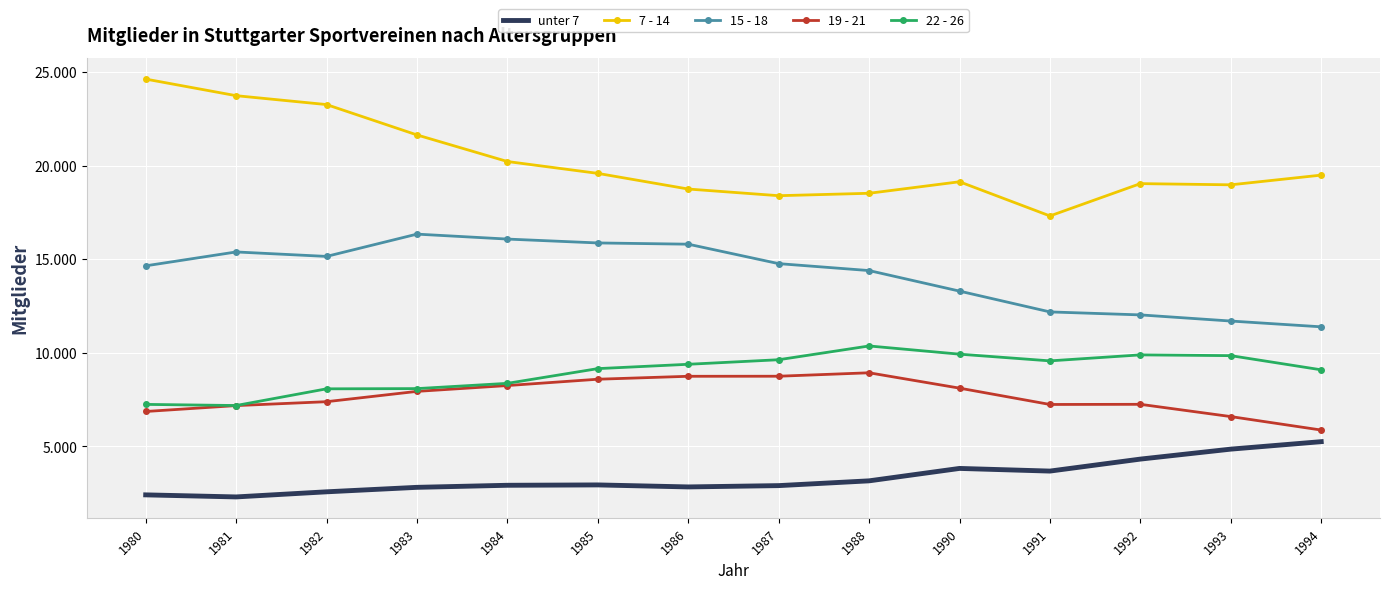

What are all the series names shown in the legend?

unter 7, 7 - 14, 15 - 18, 19 - 21, 22 - 26